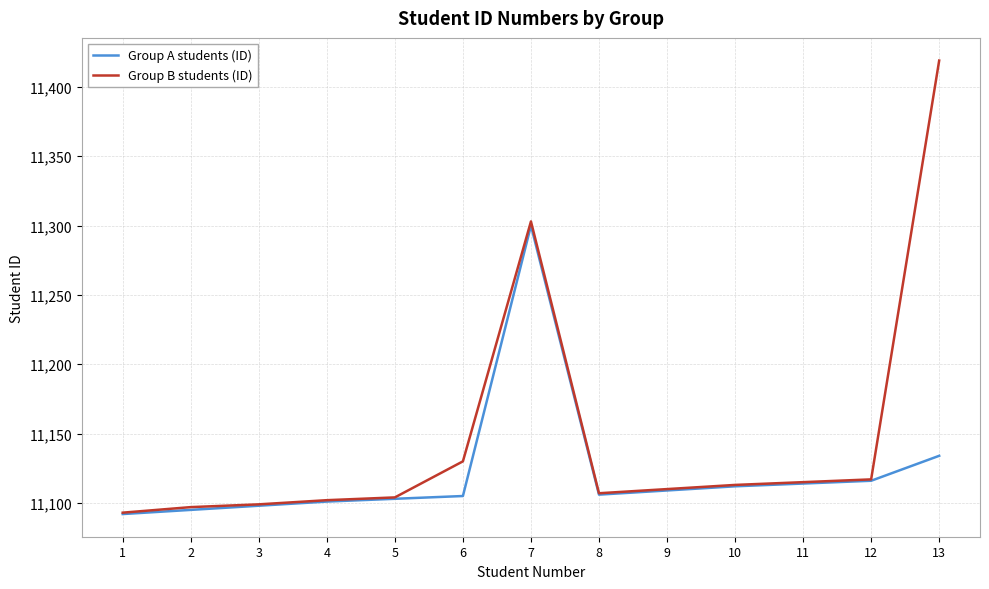

What is the total value across all series at 7?

22603